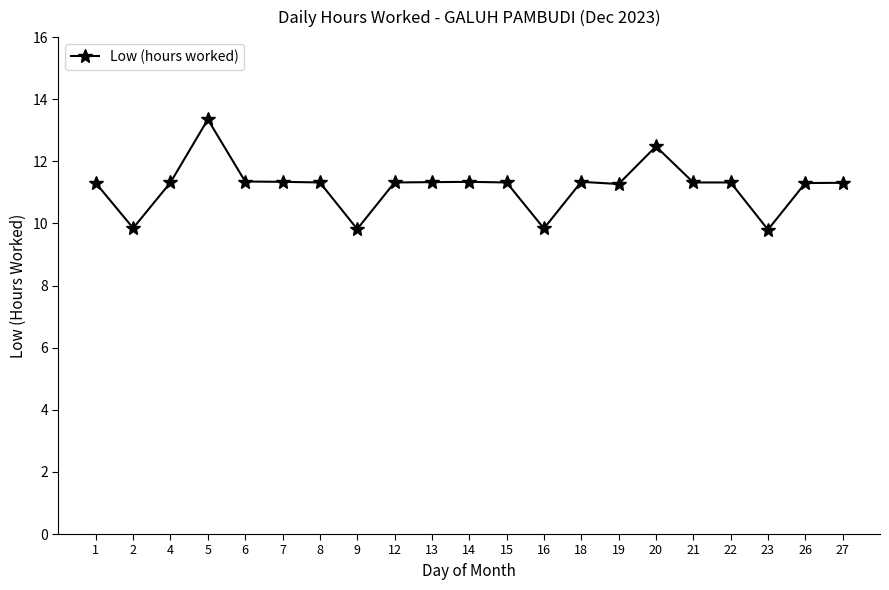

What is the ratio of the value at 15 to the value at 5?

0.8